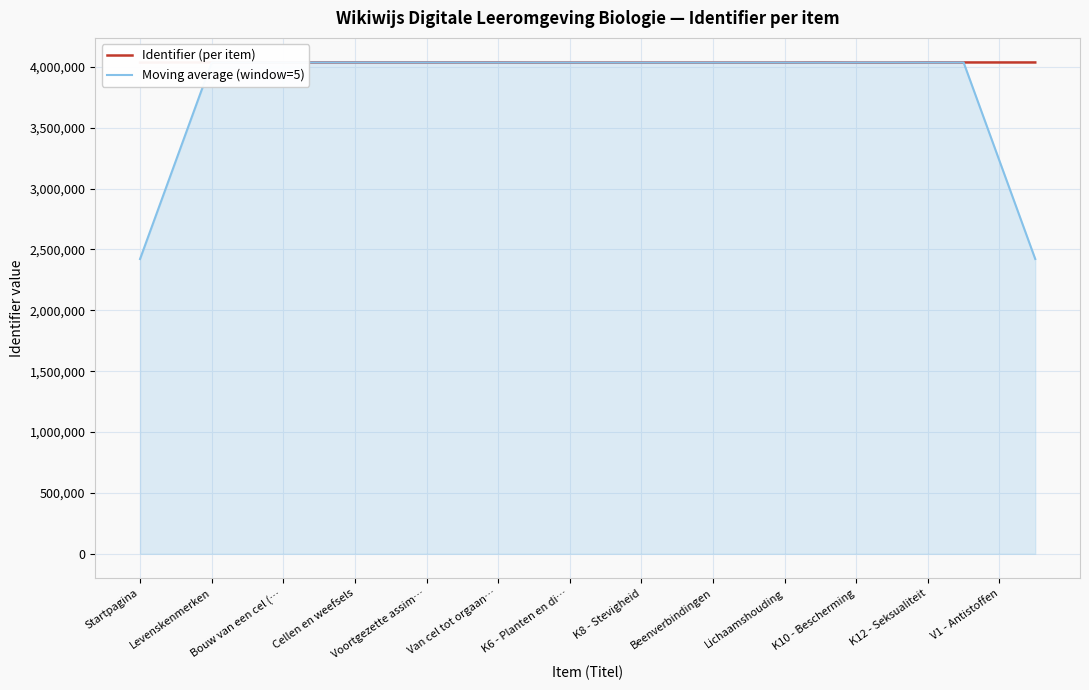

What is the average value of the Moving average (window=5) series?

3849290.3